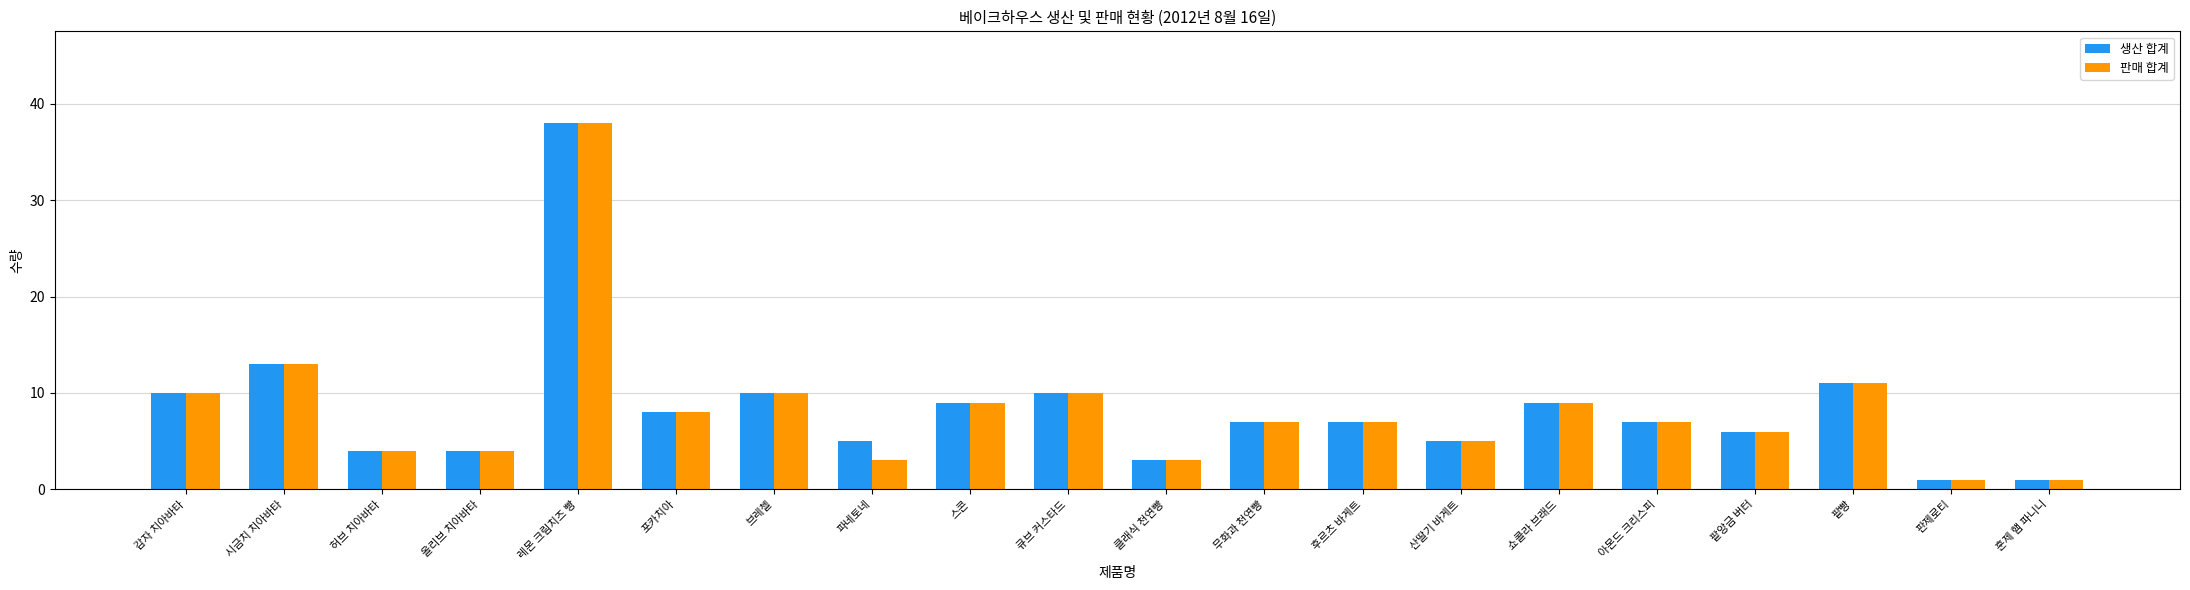

What are all the series names shown in the legend?

생산 합계, 판매 합계